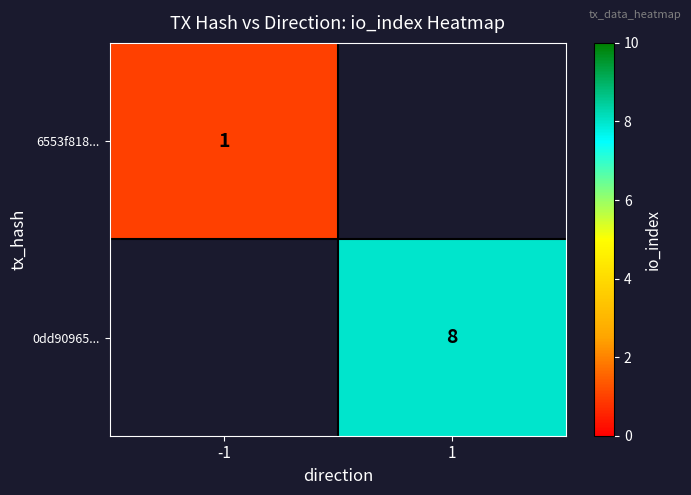

The value of 0dd90965... at 1 is 6. True or false?

False